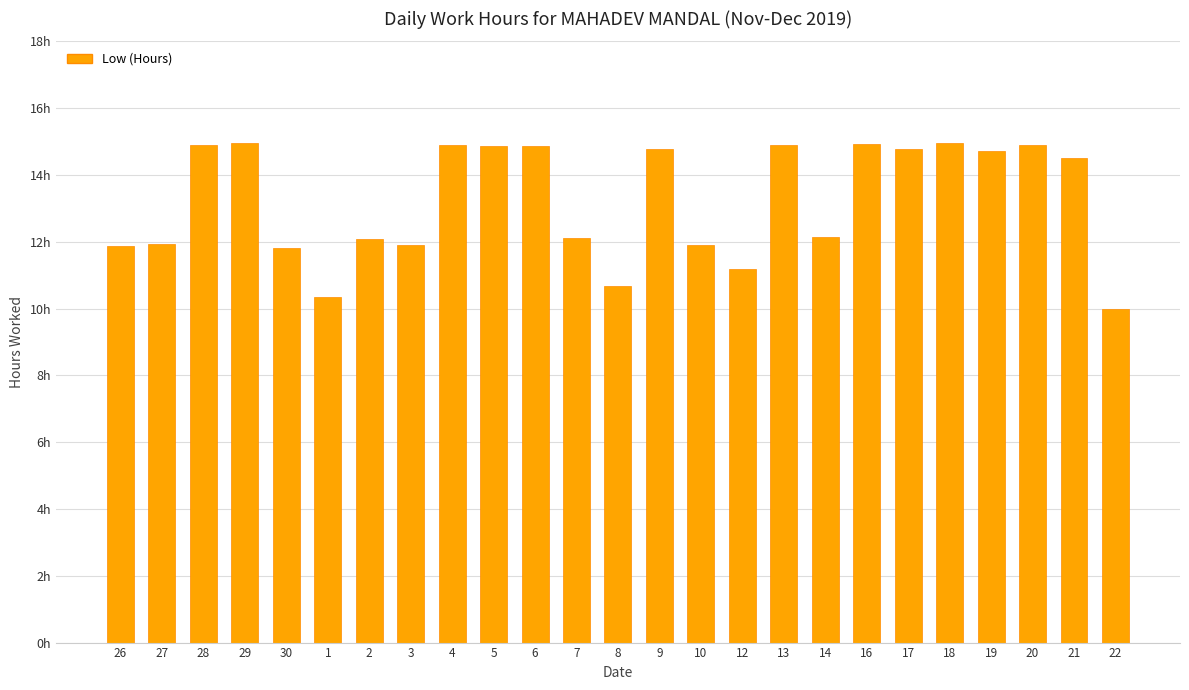

Does the chart contain any negative values?

No